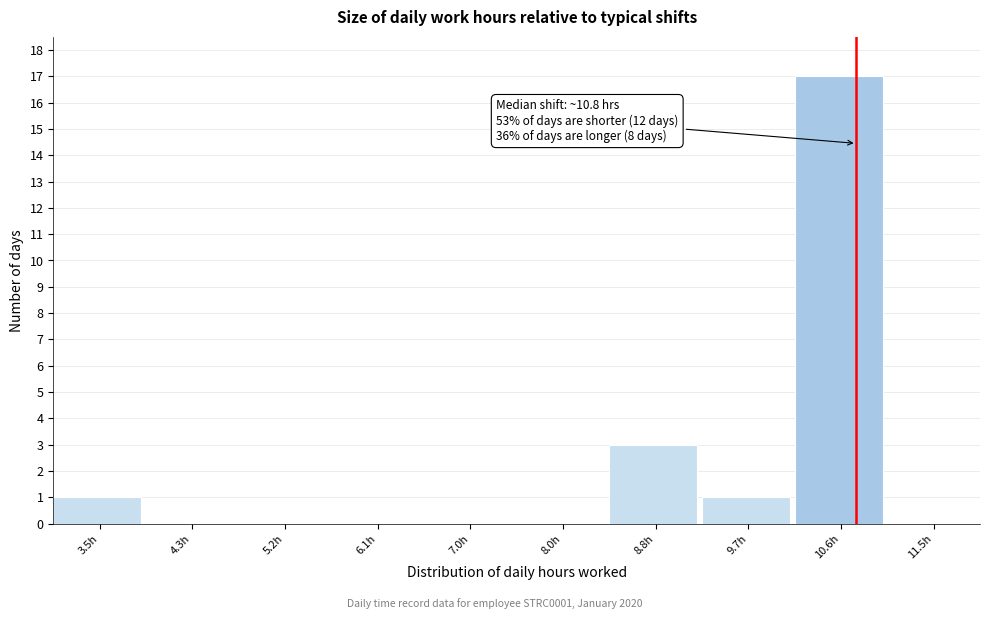

Which range on the x-axis has the tallest bar?

10.2 to 11.1